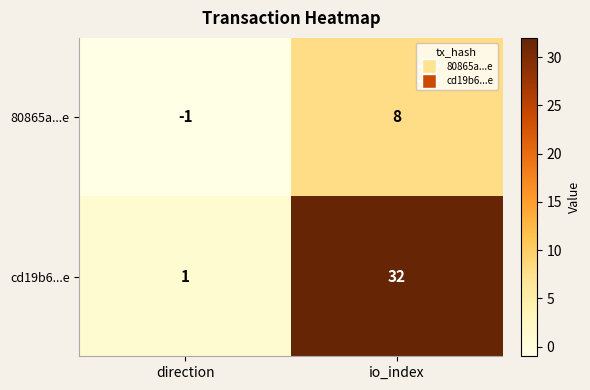

What is the smallest value displayed?

-1